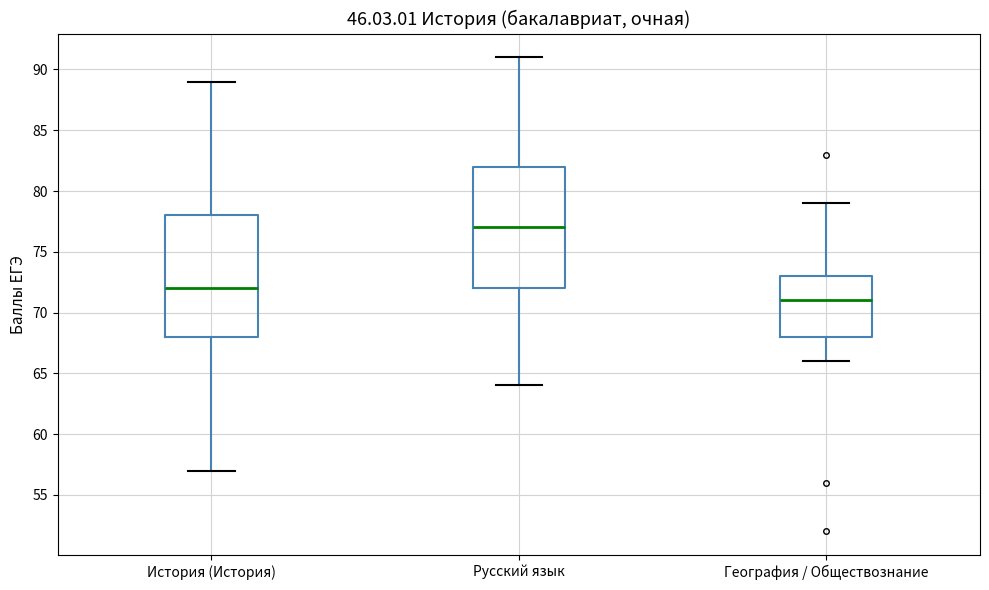

Which box's median line is the highest?

Русский язык